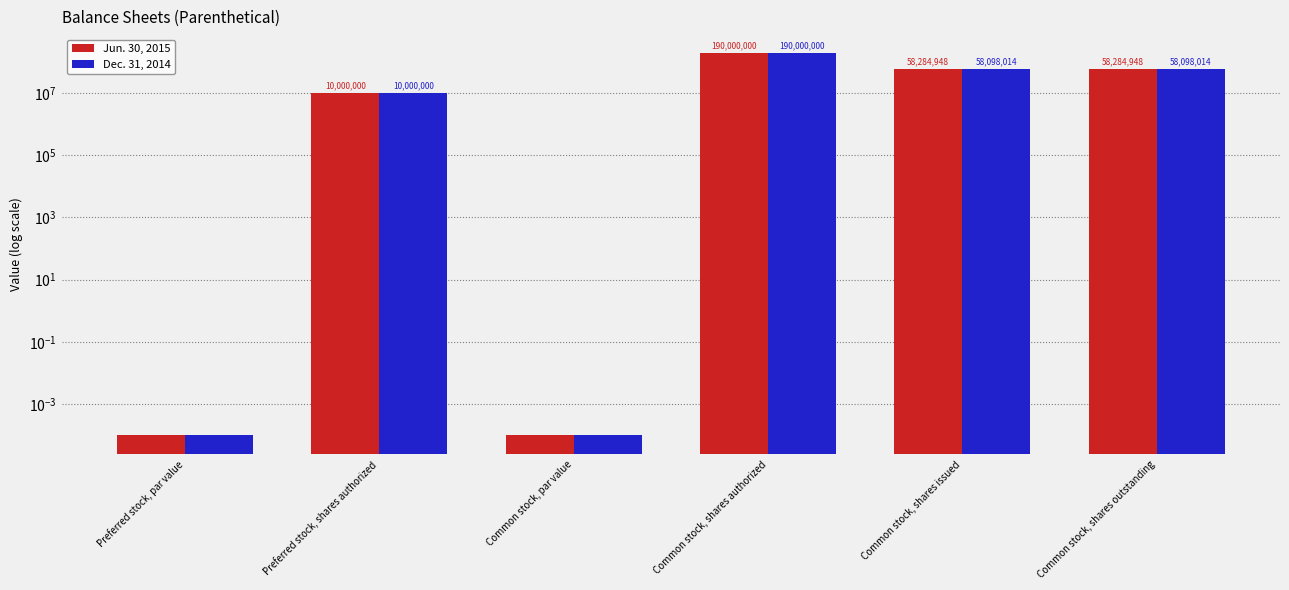

At which label is Jun. 30, 2015 closest to 95000000?

Common stock, shares issued